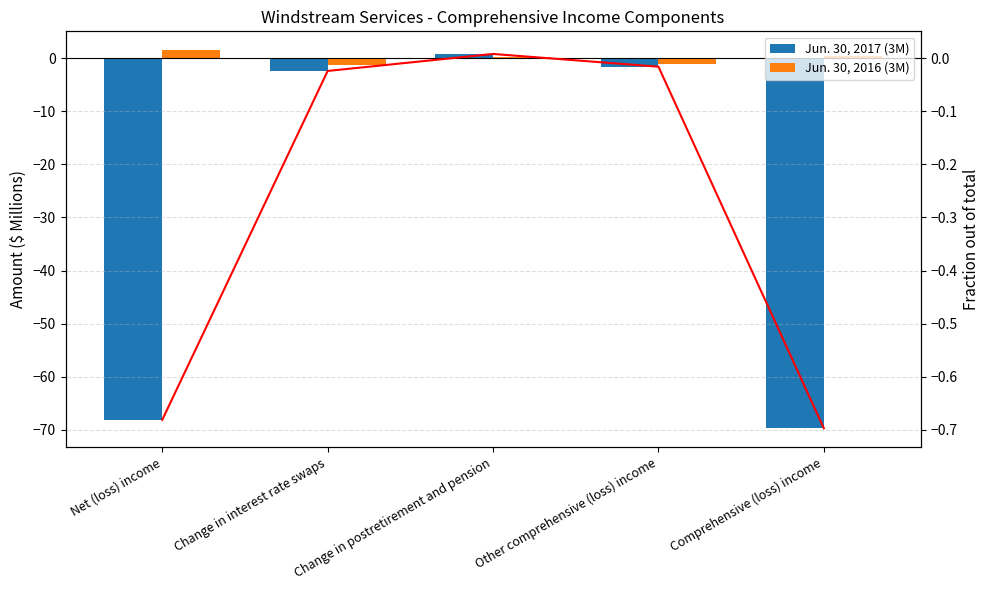

Reading left to right, transcribe all the data shown in this chart.

Jun. 30, 2017 (3M): Net (loss) income=-68.1	Change in interest rate swaps=-2.4	Change in postretirement and pension=0.8	Other comprehensive (loss) income=-1.6	Comprehensive (loss) income=-69.7
Jun. 30, 2016 (3M): Net (loss) income=1.5	Change in interest rate swaps=-1.3	Change in postretirement and pension=0.2	Other comprehensive (loss) income=-1.1	Comprehensive (loss) income=0.4
Ratio 3M 2017: Net (loss) income=-0.7	Change in interest rate swaps=-0.0	Change in postretirement and pension=0.0	Other comprehensive (loss) income=-0.0	Comprehensive (loss) income=-0.7